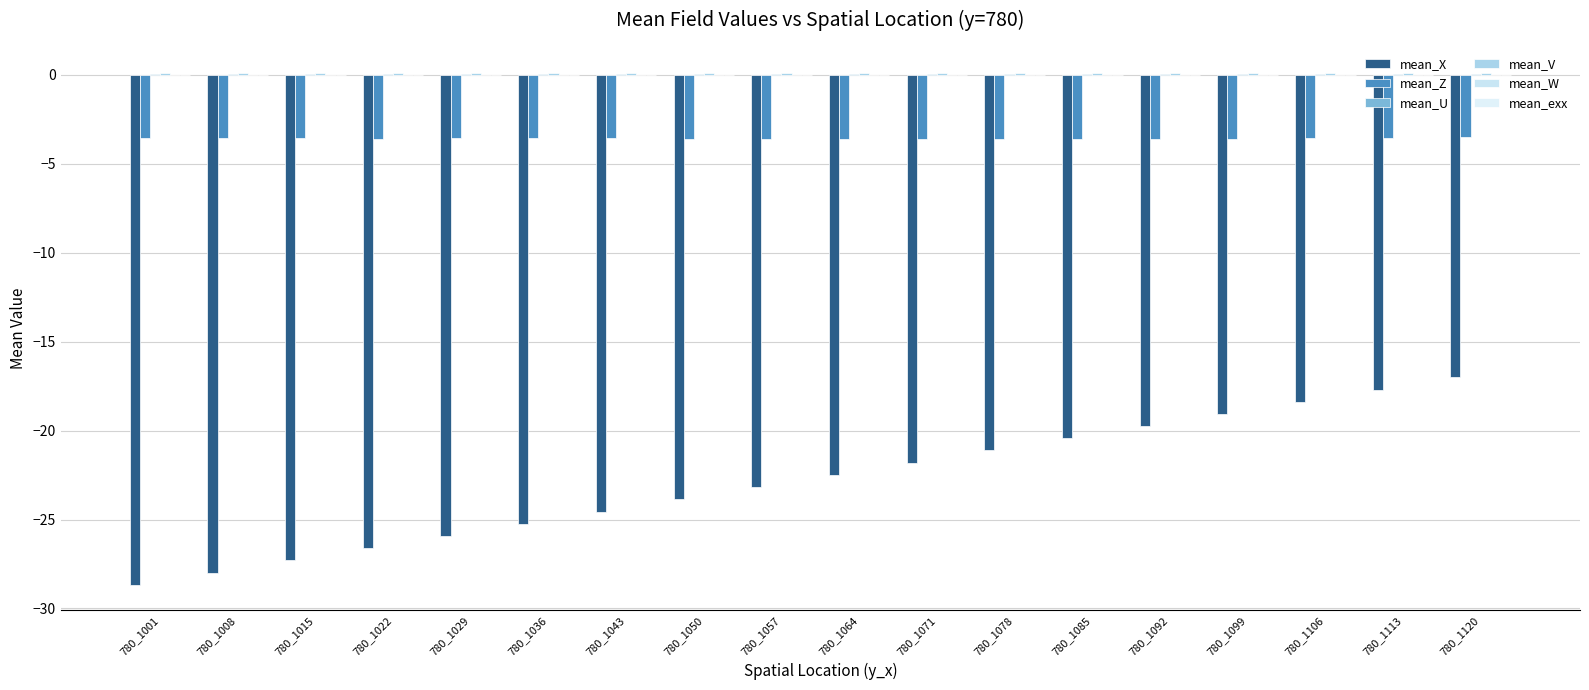

How many data points does each series have?

18